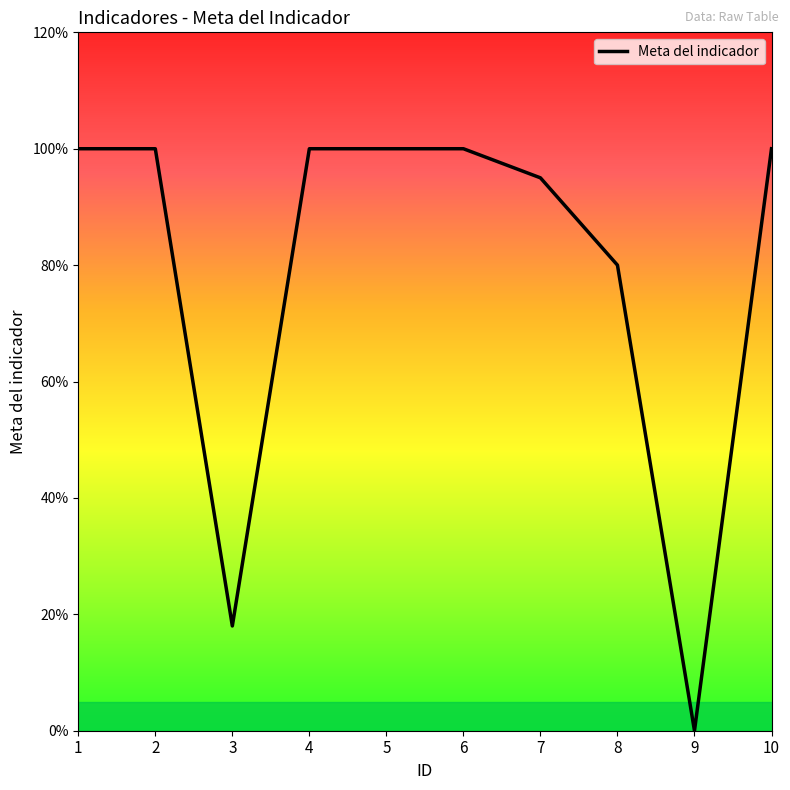

Does the chart have visible grid lines?

No